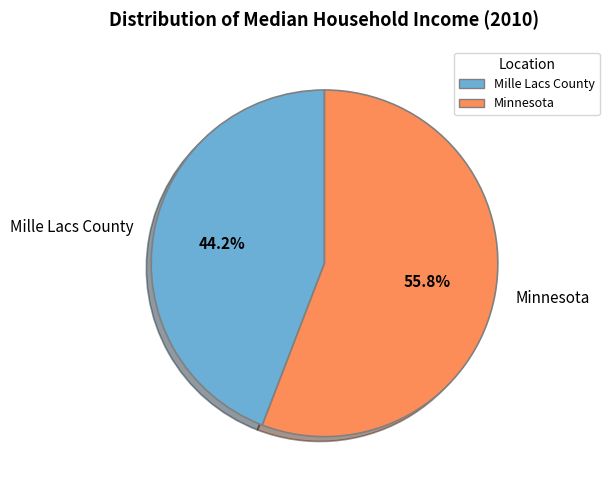

Count the number of slices in the pie.

2